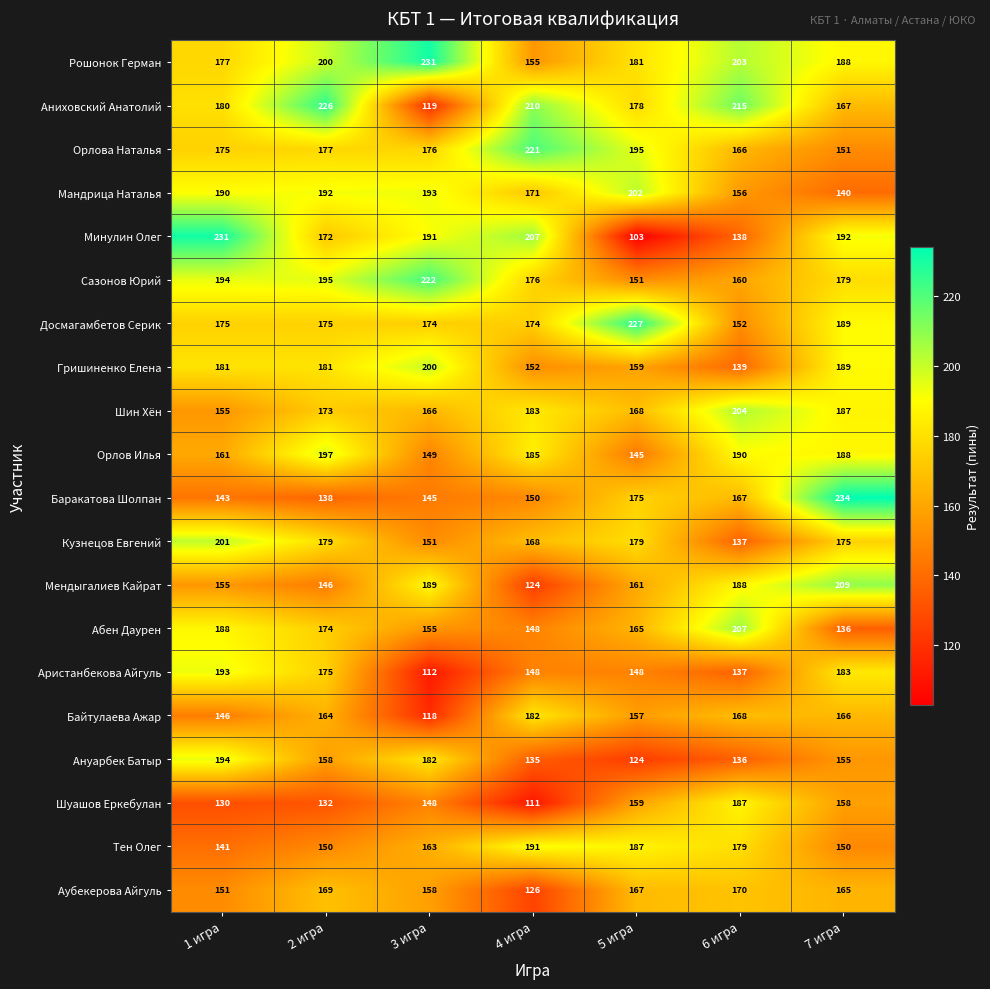

Is it true that Абен Даурен equals 33 at 4 игра?

False